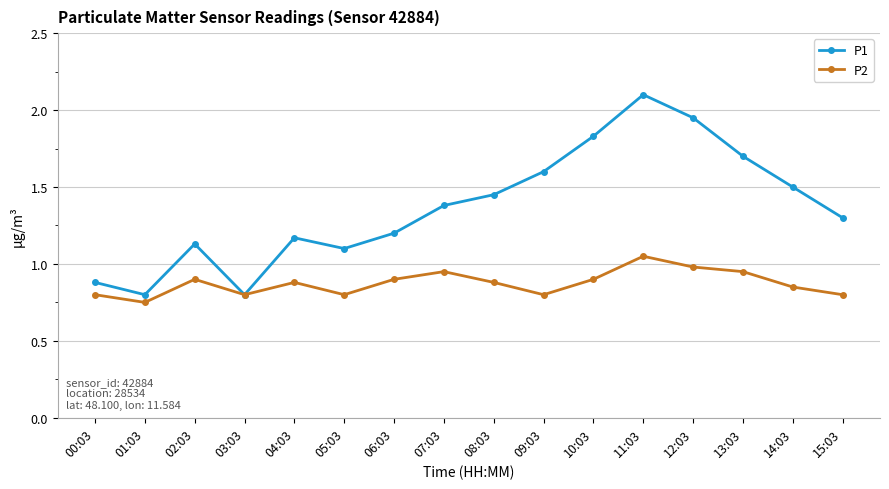

Is the value of P2 at 08:03 greater than the value of P1 at 06:03?

No